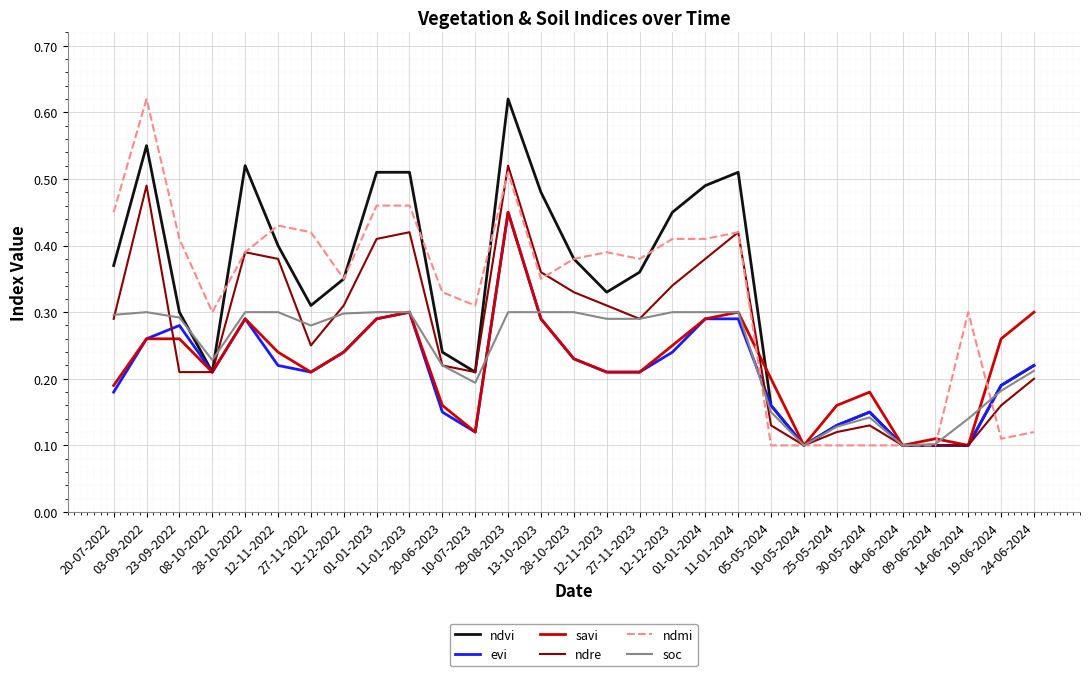

What value does the ndvi series have at 12-11-2022?

0.4